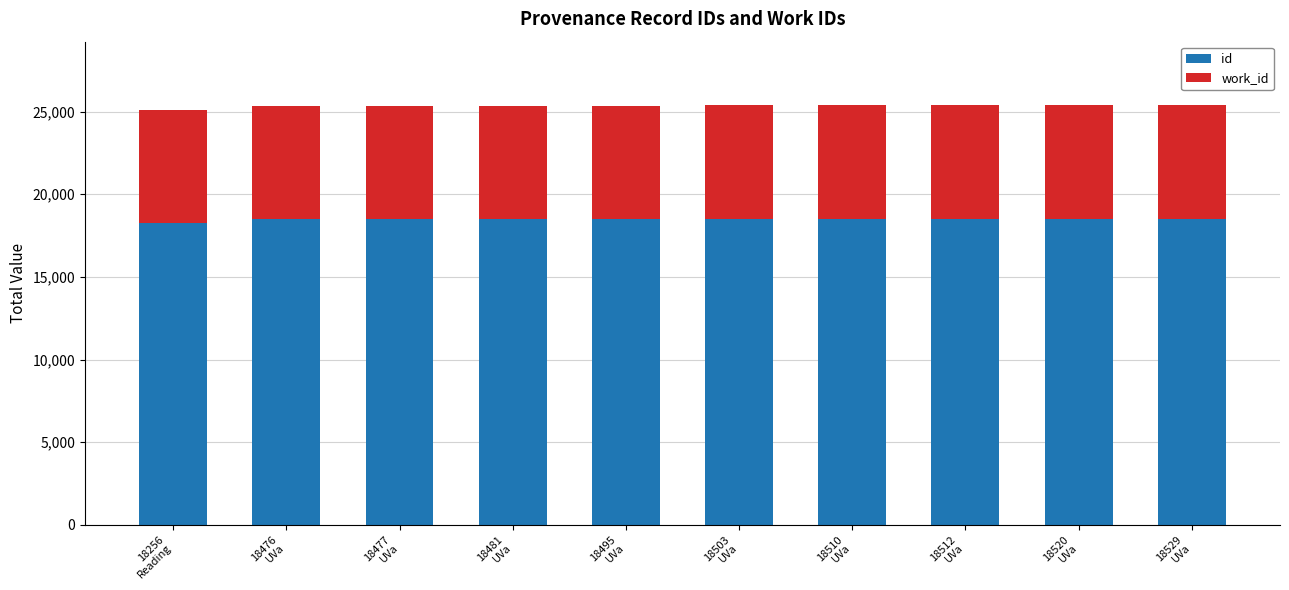

Does the chart contain any negative values?

No